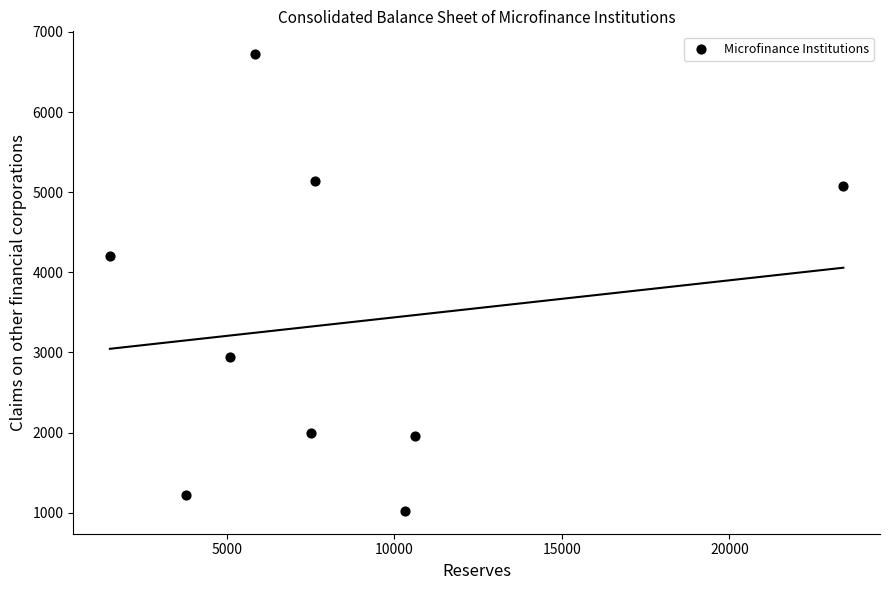

What Y value in the scatter plot is closest to 3872?

4208.7